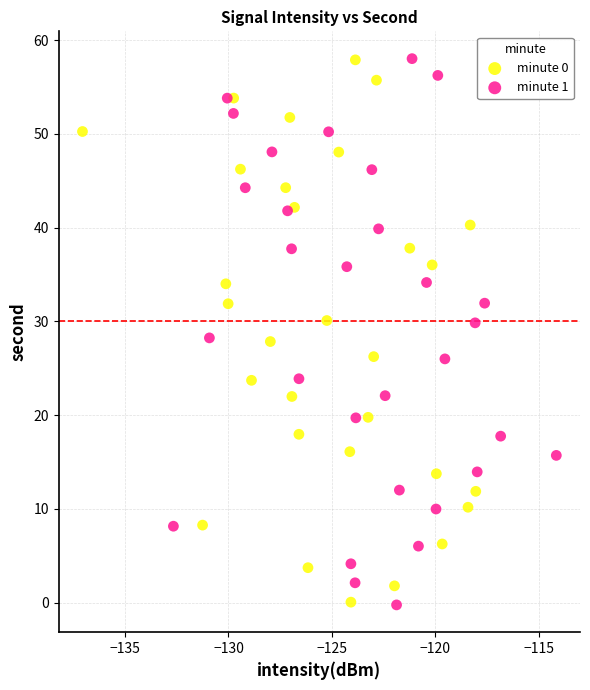

Which series has the largest Y range (max minus min)?

minute 1